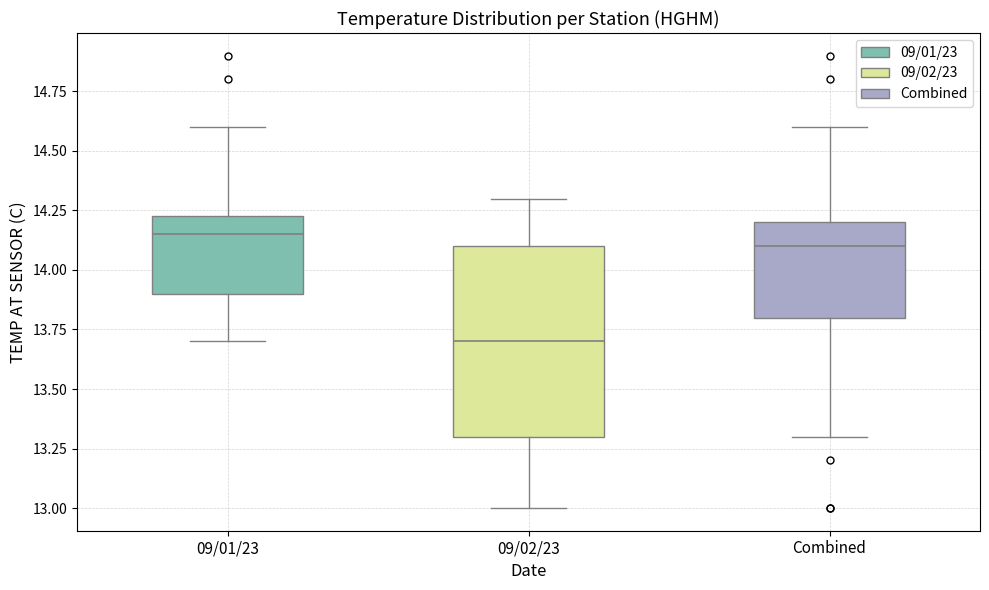

Comparing the boxes themselves (not the whiskers), which one is the tallest?

09/02/23